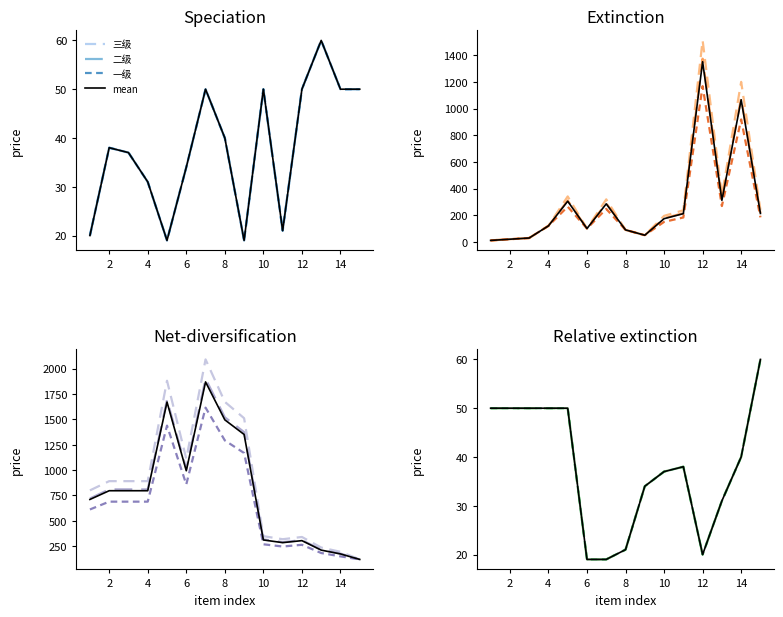

How many lines are shown in the chart?

4